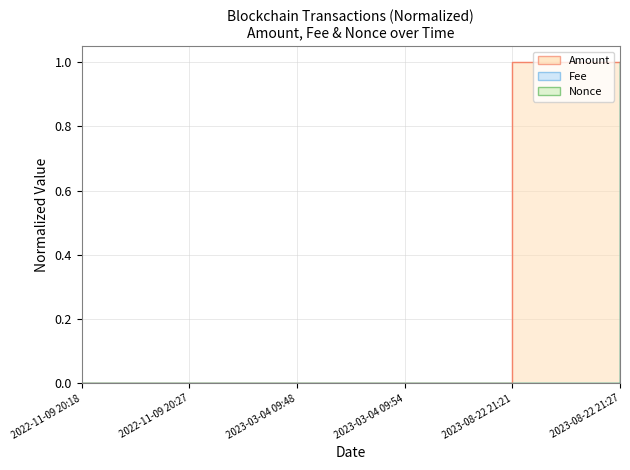

At 2023-08-22 21:21, list the series in order from largest to smallest.

Amount, Fee, Nonce